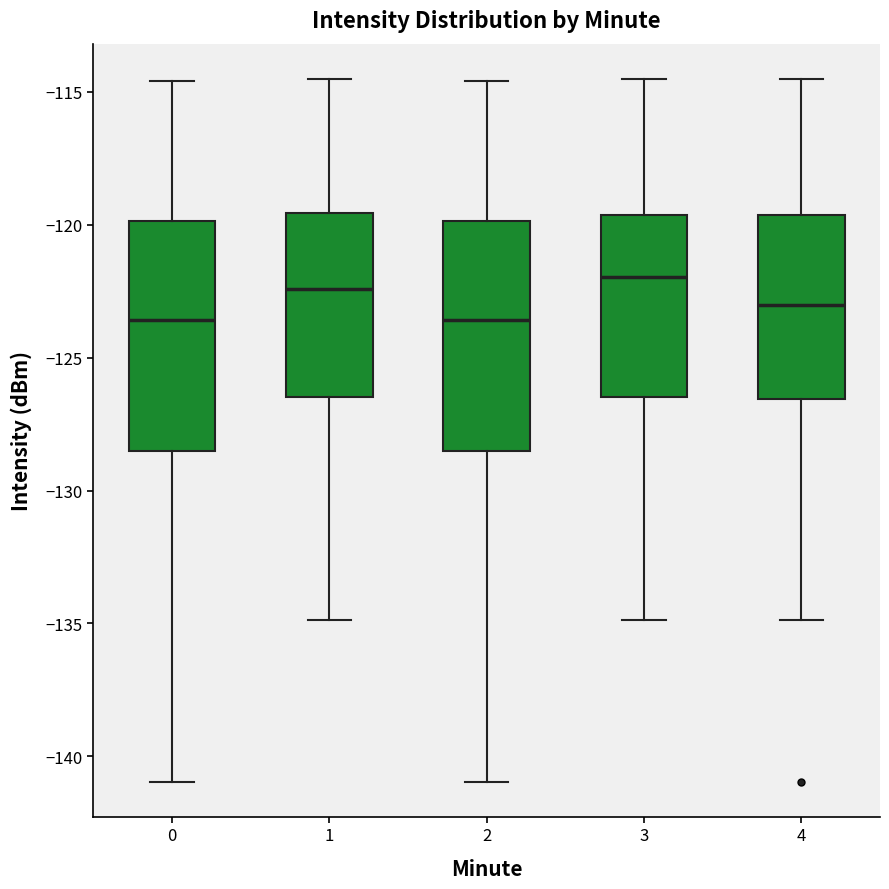

Reading left to right, transcribe this box plot: for each box, give where its median line is, the range the box spans, and where its two whiskers end, as read against the y-axis. The values are not printed on the chart, so give them approximately, as read against the axis.

0: median -123.5, box -128.5 to -120.0, whiskers -141.0 to -114.5
1: median -122.5, box -126.5 to -119.5, whiskers -135.0 to -114.5
2: median -123.5, box -128.5 to -120.0, whiskers -141.0 to -114.5
3: median -122.0, box -126.5 to -119.5, whiskers -135.0 to -114.5
4: median -123.0, box -126.5 to -119.5, whiskers -135.0 to -114.5